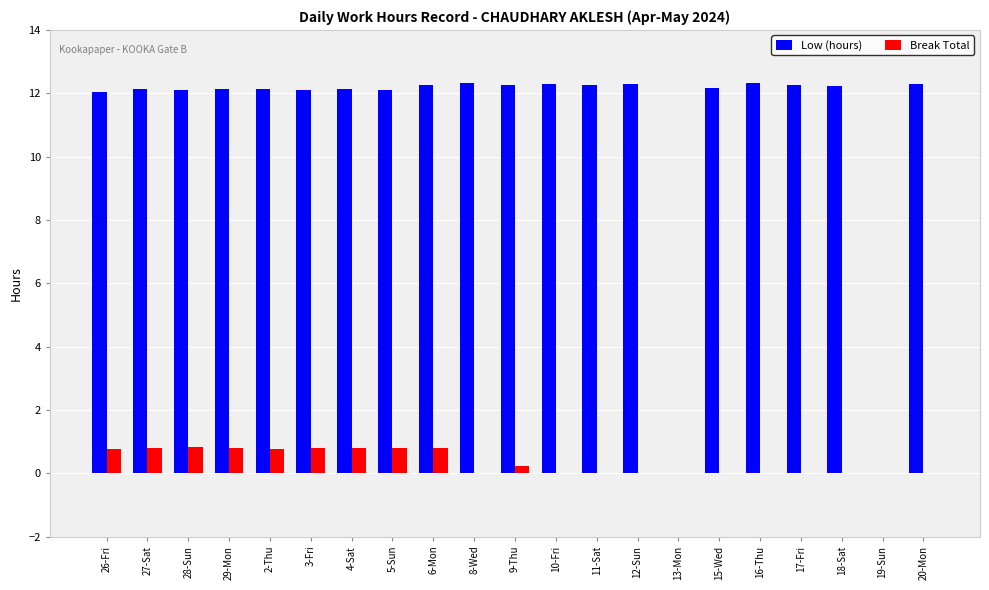

Are the bars horizontal?

No